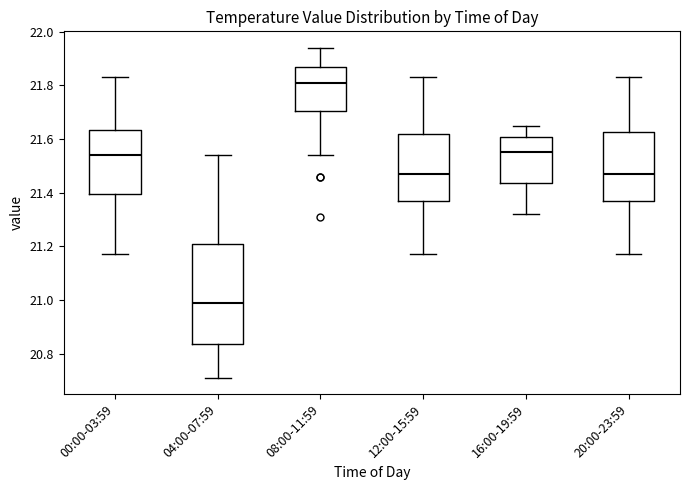

Reading left to right, read every box against the y-axis: the position of its median line, the range the box covers, and the ends of its whiskers. The values are not printed on the chart, so give them approximately, as read against the axis.

00:00-03:59: median 21.54, box 21.40 to 21.64, whiskers 21.18 to 21.84
04:00-07:59: median 21.00, box 20.84 to 21.22, whiskers 20.72 to 21.54
08:00-11:59: median 21.82, box 21.70 to 21.86, whiskers 21.54 to 21.94
12:00-15:59: median 21.48, box 21.38 to 21.62, whiskers 21.18 to 21.84
16:00-19:59: median 21.56, box 21.44 to 21.60, whiskers 21.32 to 21.66
20:00-23:59: median 21.48, box 21.38 to 21.62, whiskers 21.18 to 21.84